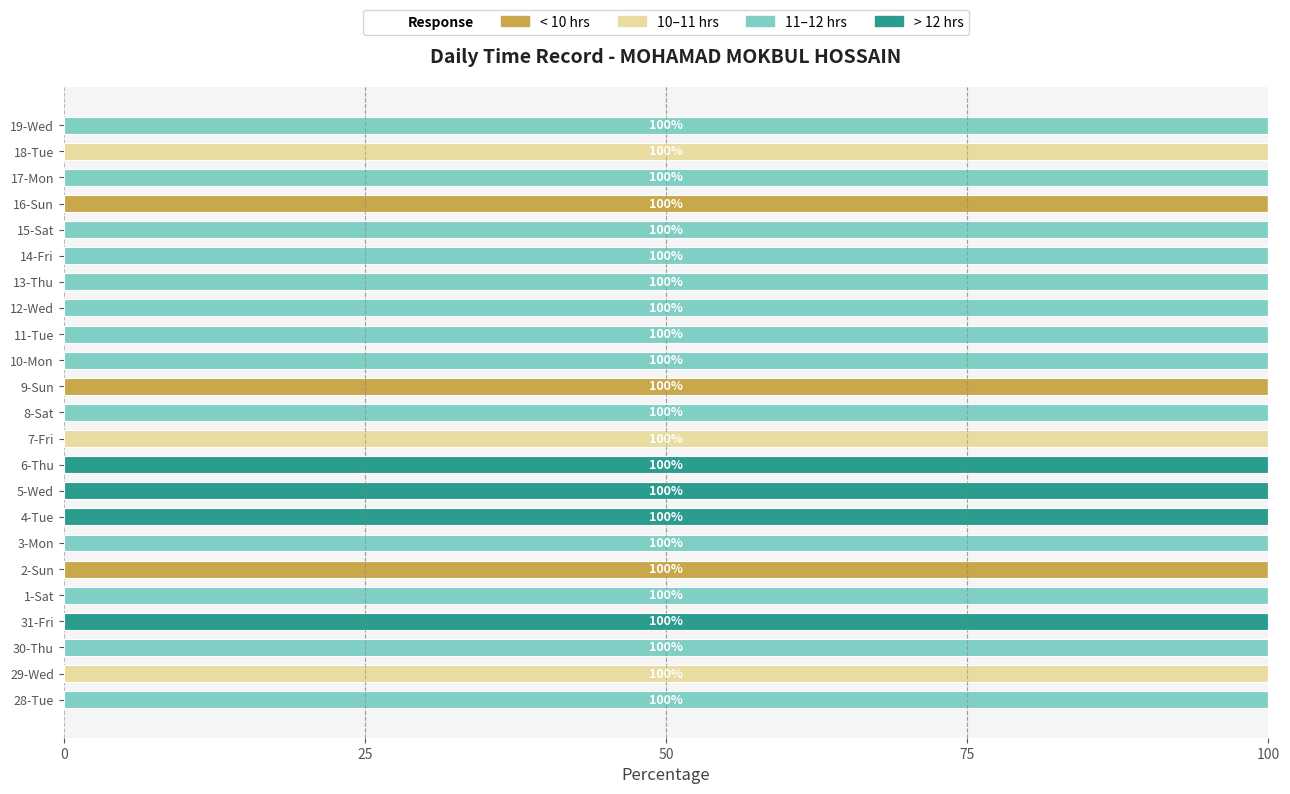

What is the highest value of the < 10 hrs series?

100